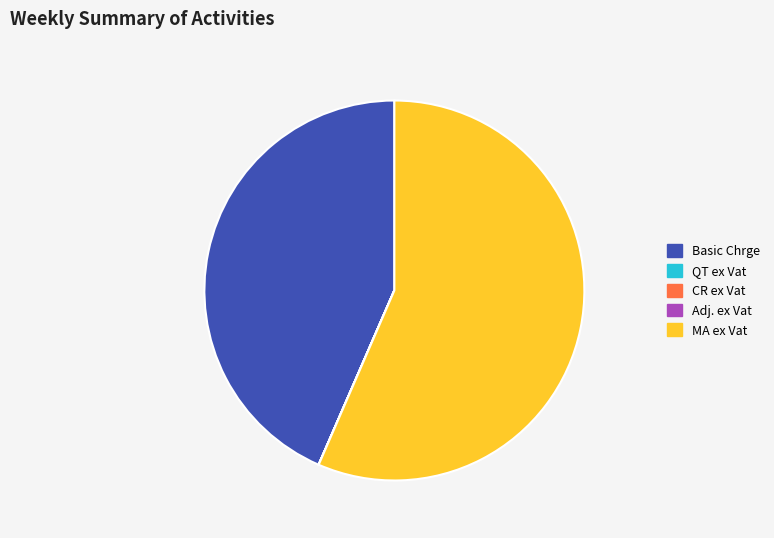

Combined, do MA ex Vat and Basic Chrge account for over 50%?

Yes